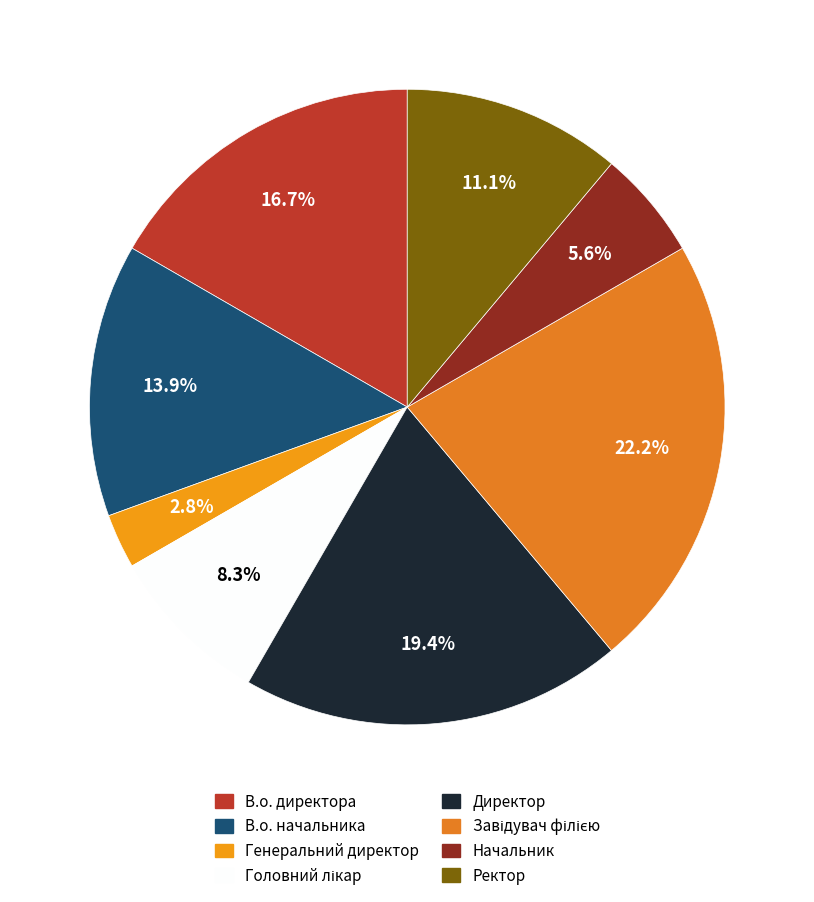

What percentage is the В.о. начальника slice, to the nearest percent?

14%